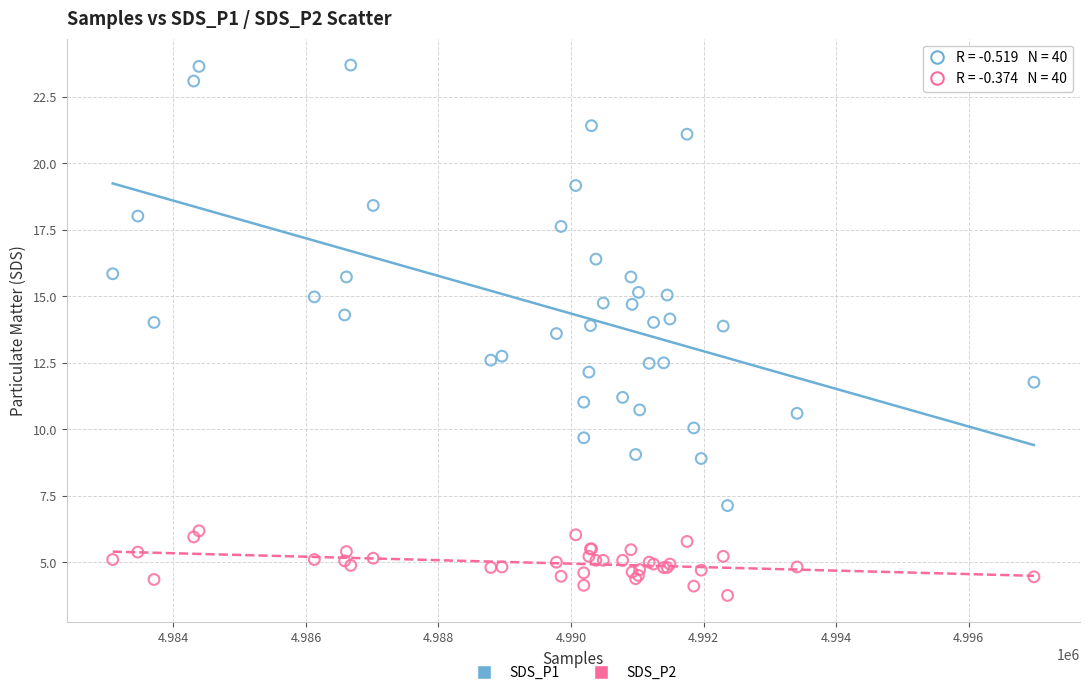

Which series contains the highest Y value?

SDS_P1